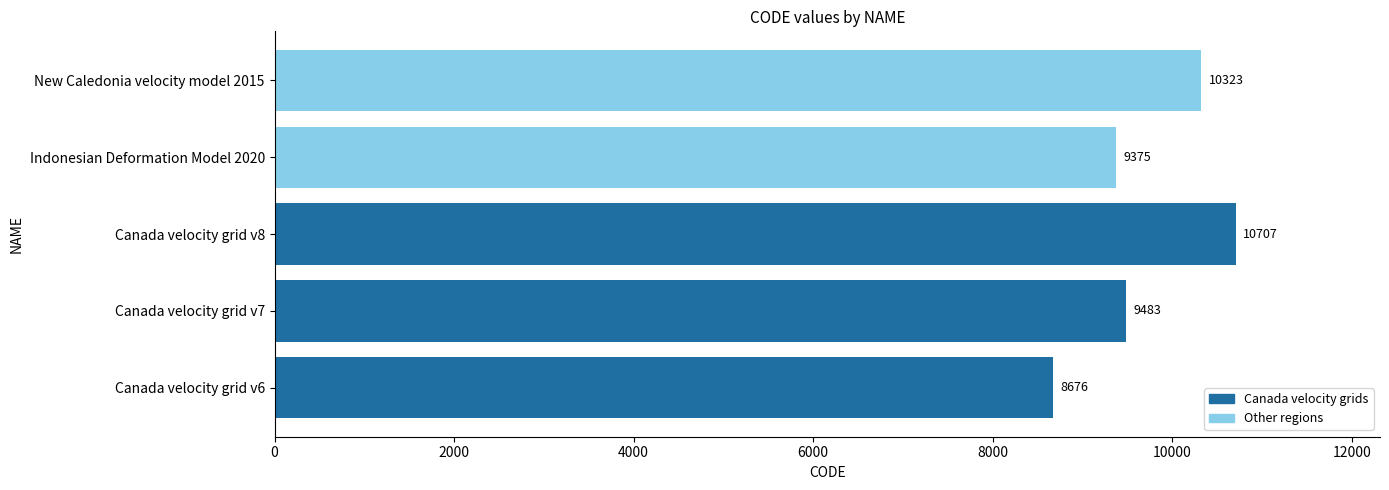

What is the difference between the second highest and second lowest values?

948